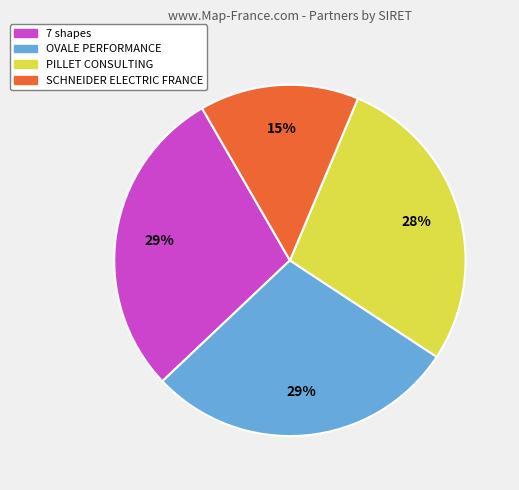

Combined, do OVALE PERFORMANCE and PILLET CONSULTING account for over 50%?

Yes